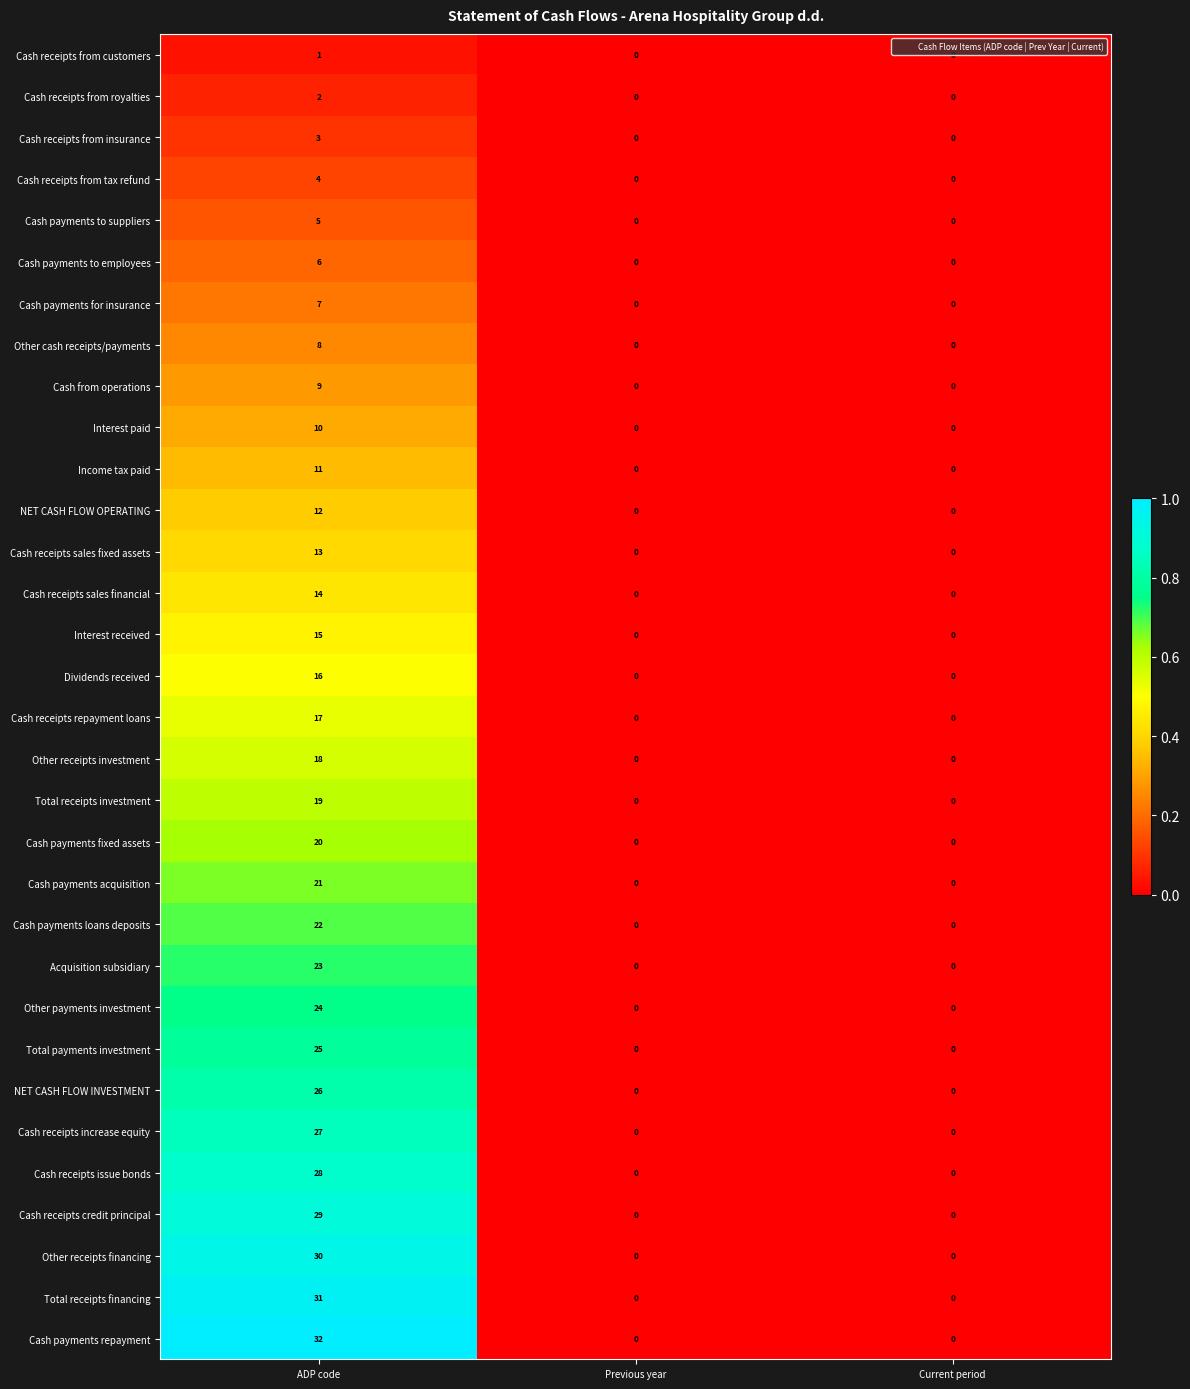

Count the Cash payments to suppliers values in the range 0 to 5.

3